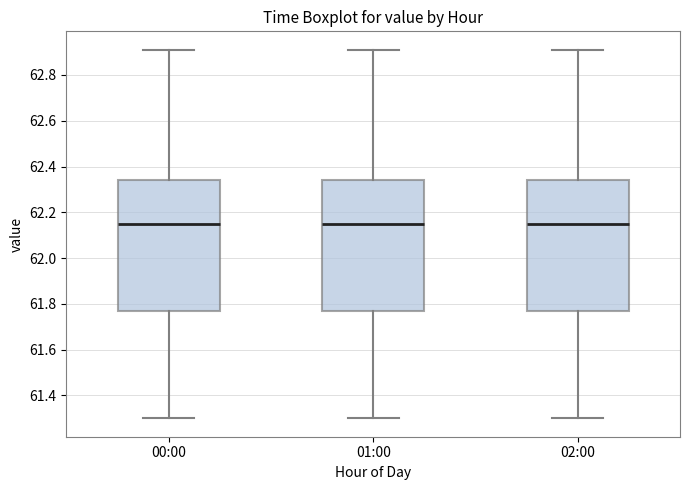

Reading left to right, transcribe this box plot: for each box, give where its median line is, the range the box spans, and where its two whiskers end, as read against the y-axis. The values are not printed on the chart, so give them approximately, as read against the axis.

00:00: median 62.16, box 61.78 to 62.34, whiskers 61.30 to 62.92
01:00: median 62.16, box 61.78 to 62.34, whiskers 61.30 to 62.92
02:00: median 62.16, box 61.78 to 62.34, whiskers 61.30 to 62.92